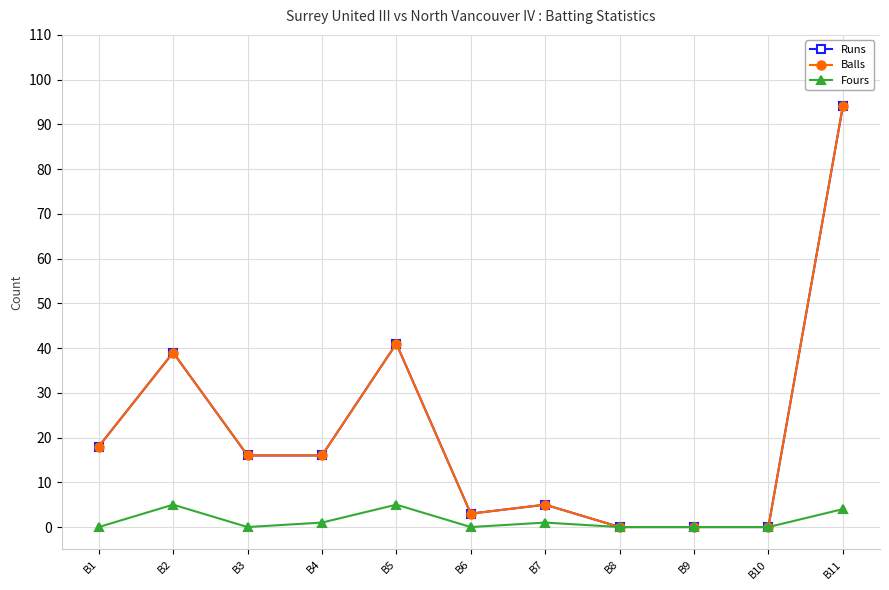

In Runs, how many points are higher than both neighbors (excluding endpoints)?

3